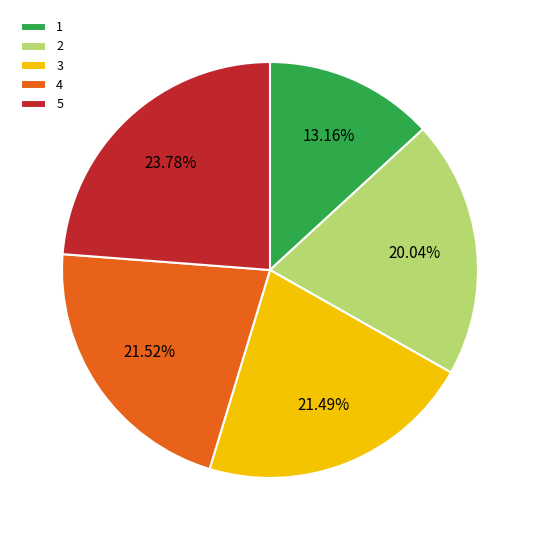

What is the total percentage of 5 and 1?

36.9%